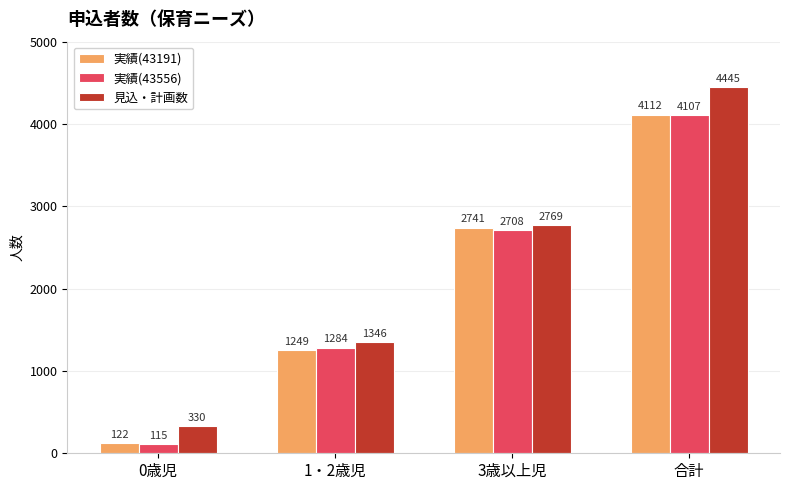

At 合計, list the series in order from smallest to largest.

実績(43556), 実績(43191), 見込・計画数